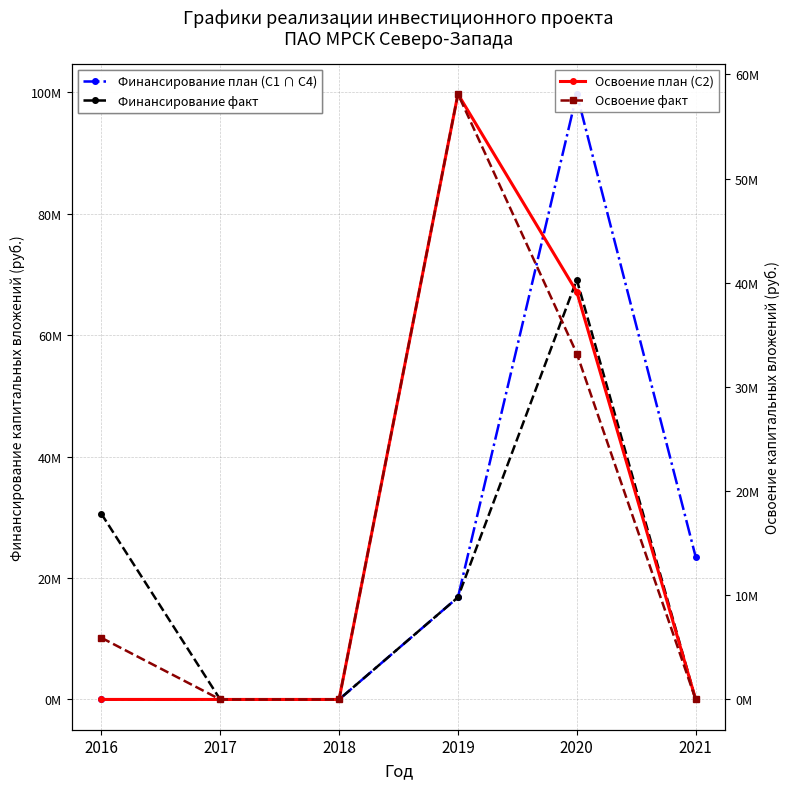

The value of Освоение план (C2) at 2017 is 0. True or false?

True